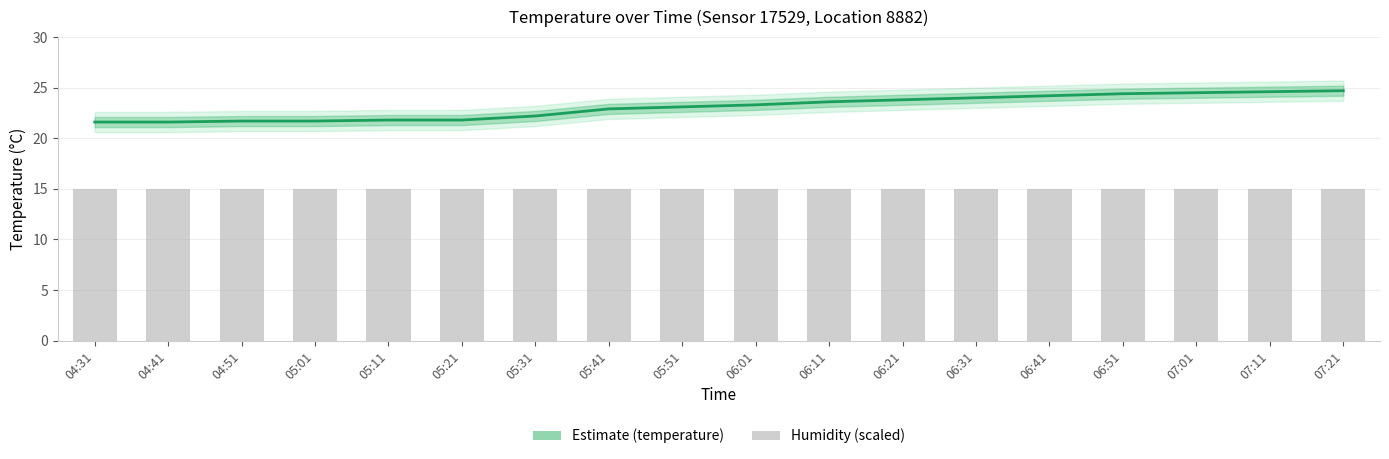

What is the sum of the humidity values at 04:41 and 04:31?

30.0